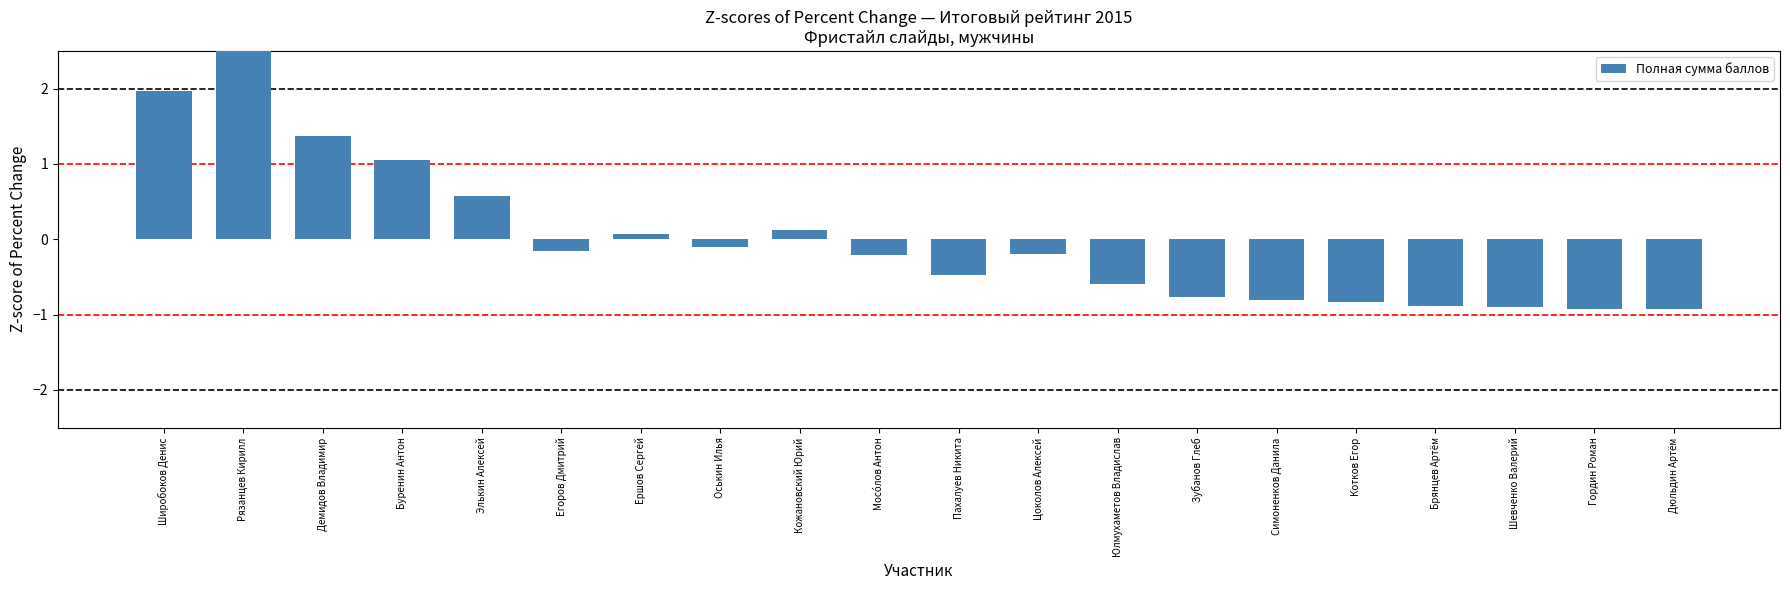

What is the difference between the values at Оськин Илья and Брянцев Артём?

0.8